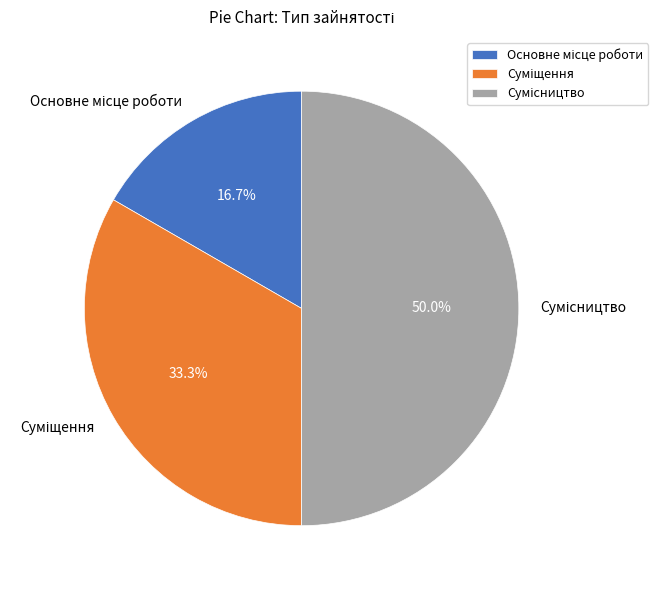

How many segments does this pie chart have?

3